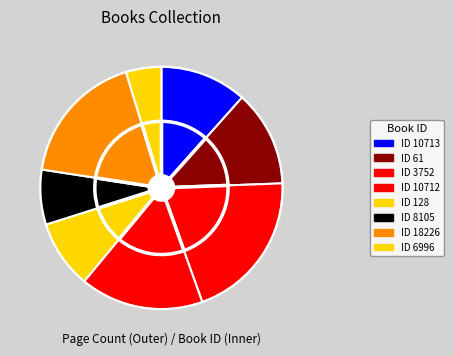

Is 3752 the majority of the pie?

No